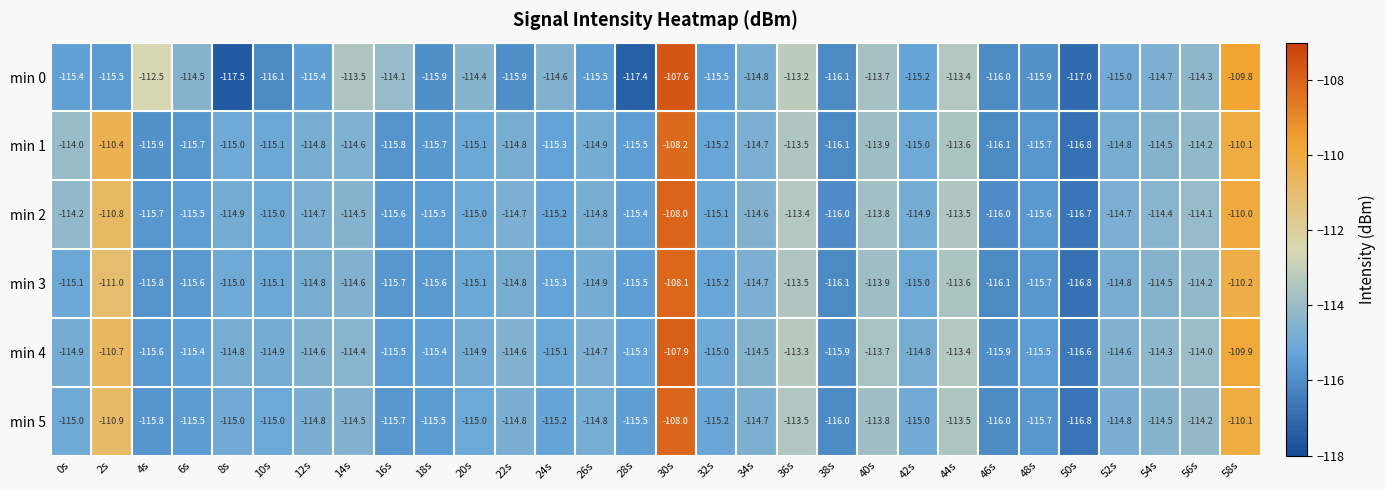

Which category has the highest value in the min 0 series?

30s